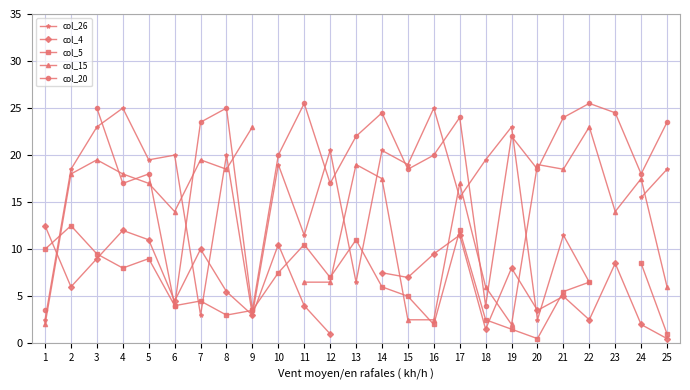

Is this an area chart (filled region under the line)?

No